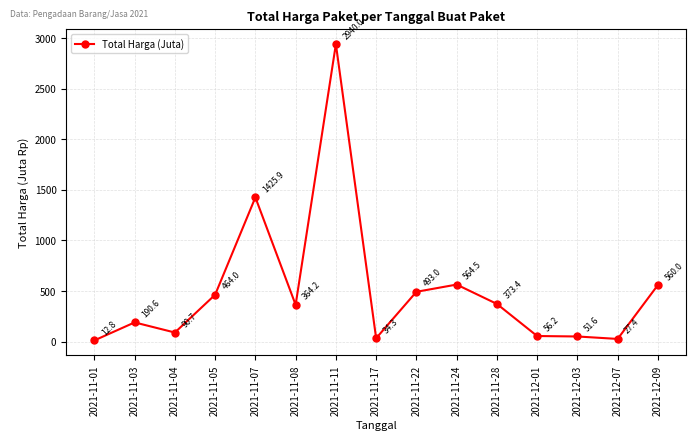

What is the difference between the second highest and second lowest values?

1398.5